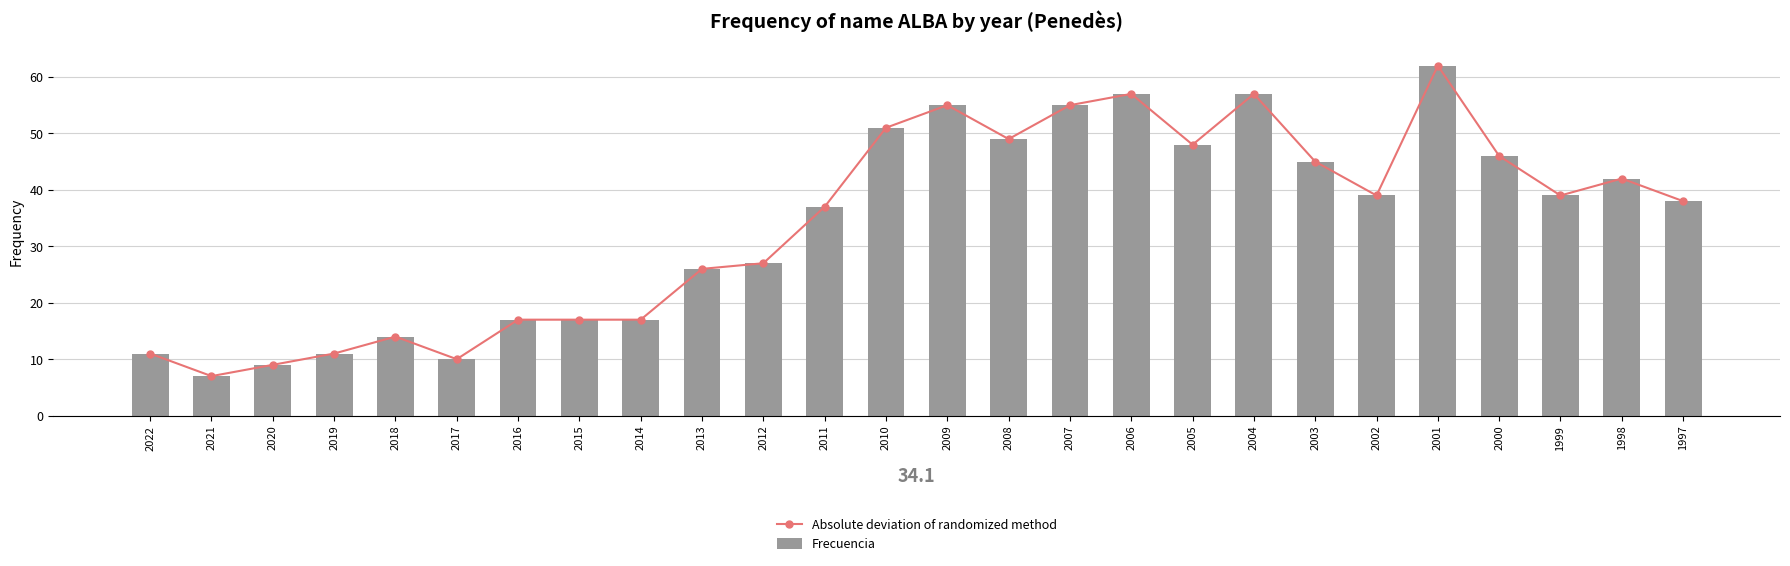

At which label does Frecuencia first exceed 39?

2010